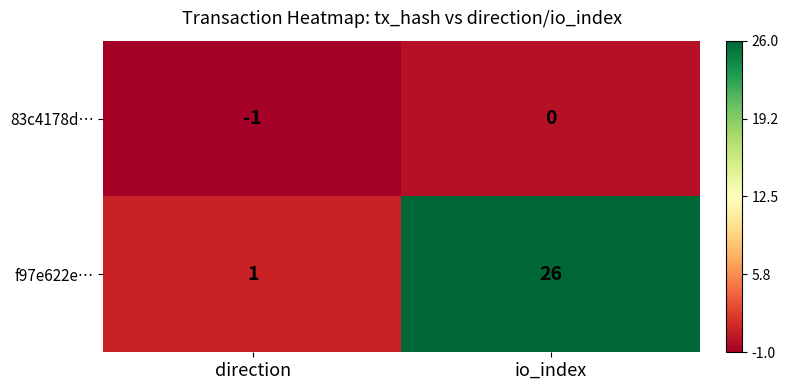

At which label is 83c4178d… closest to 0?

io_index